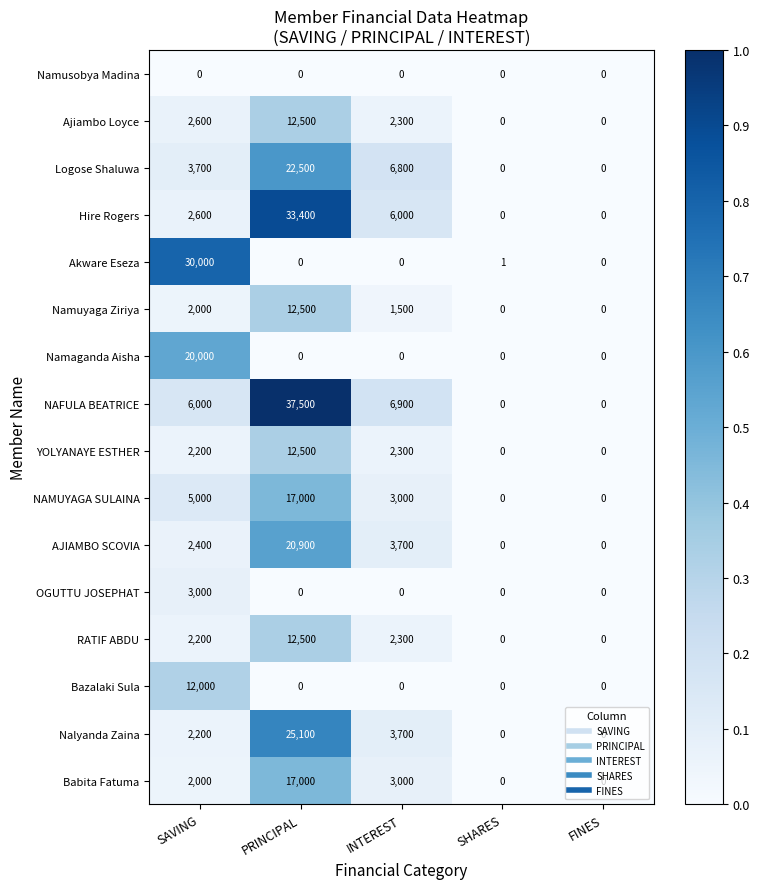

What is the maximum value shown in the chart?

37500